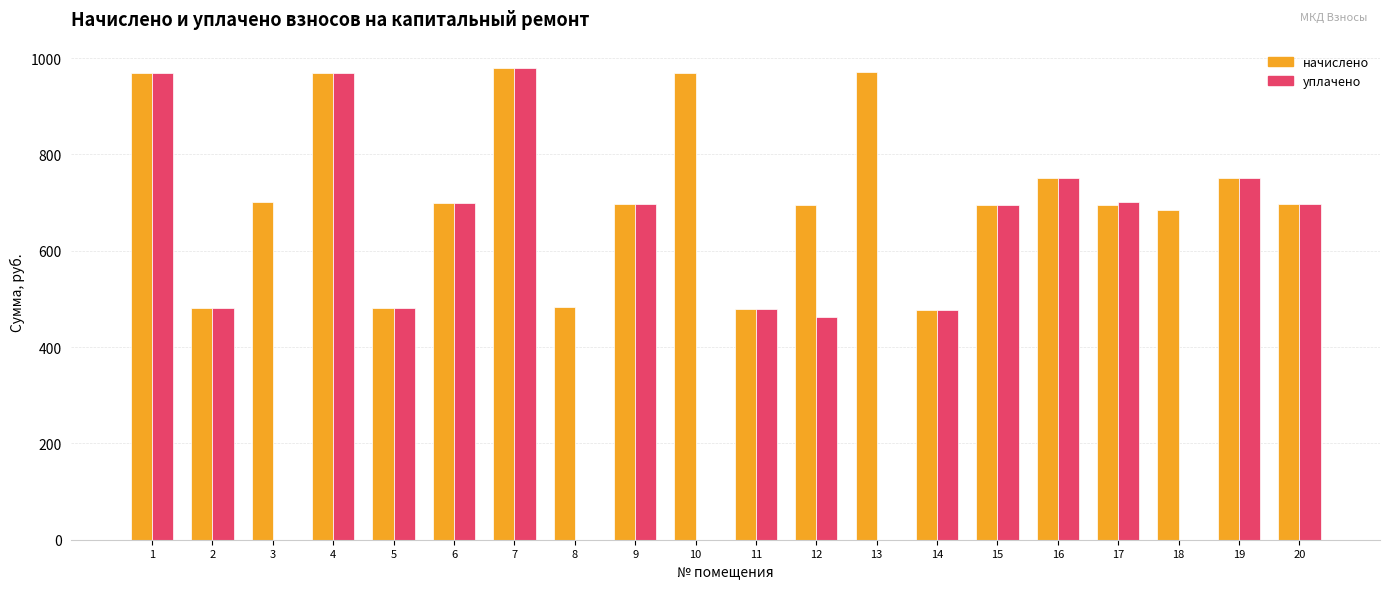

Which series has the largest range (max minus min)?

уплачено